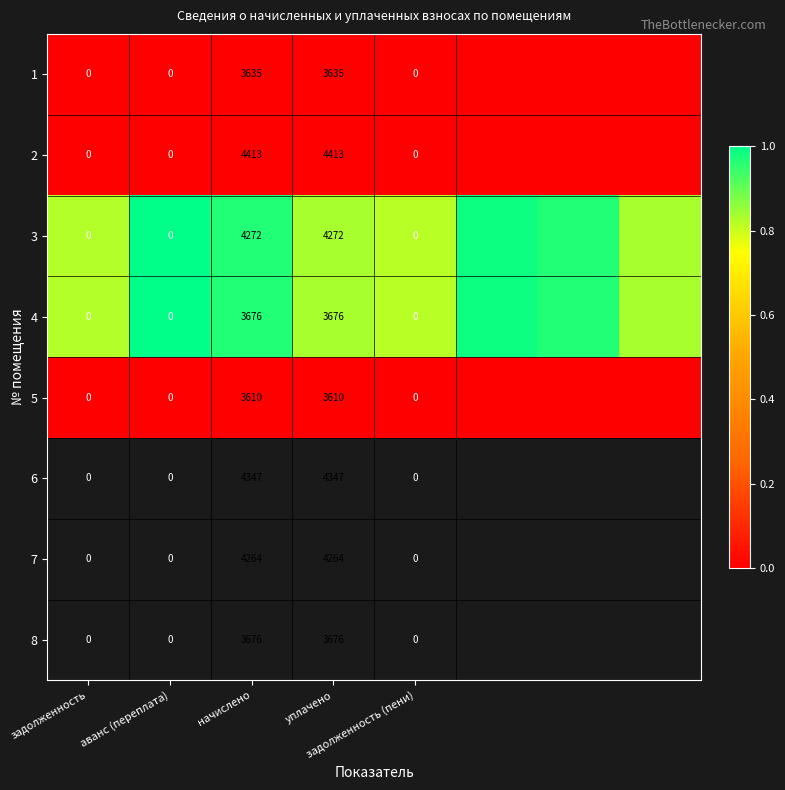

How many categories are shown in the chart?

8